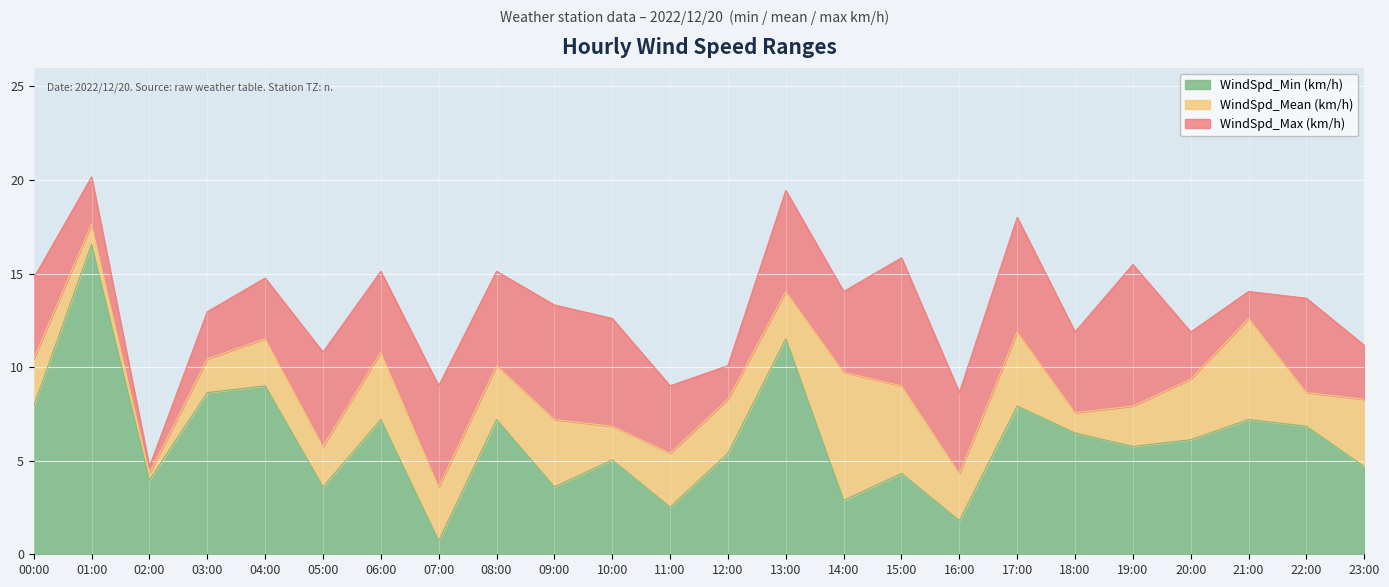

What is the label of the 1st point from the right?

23:00